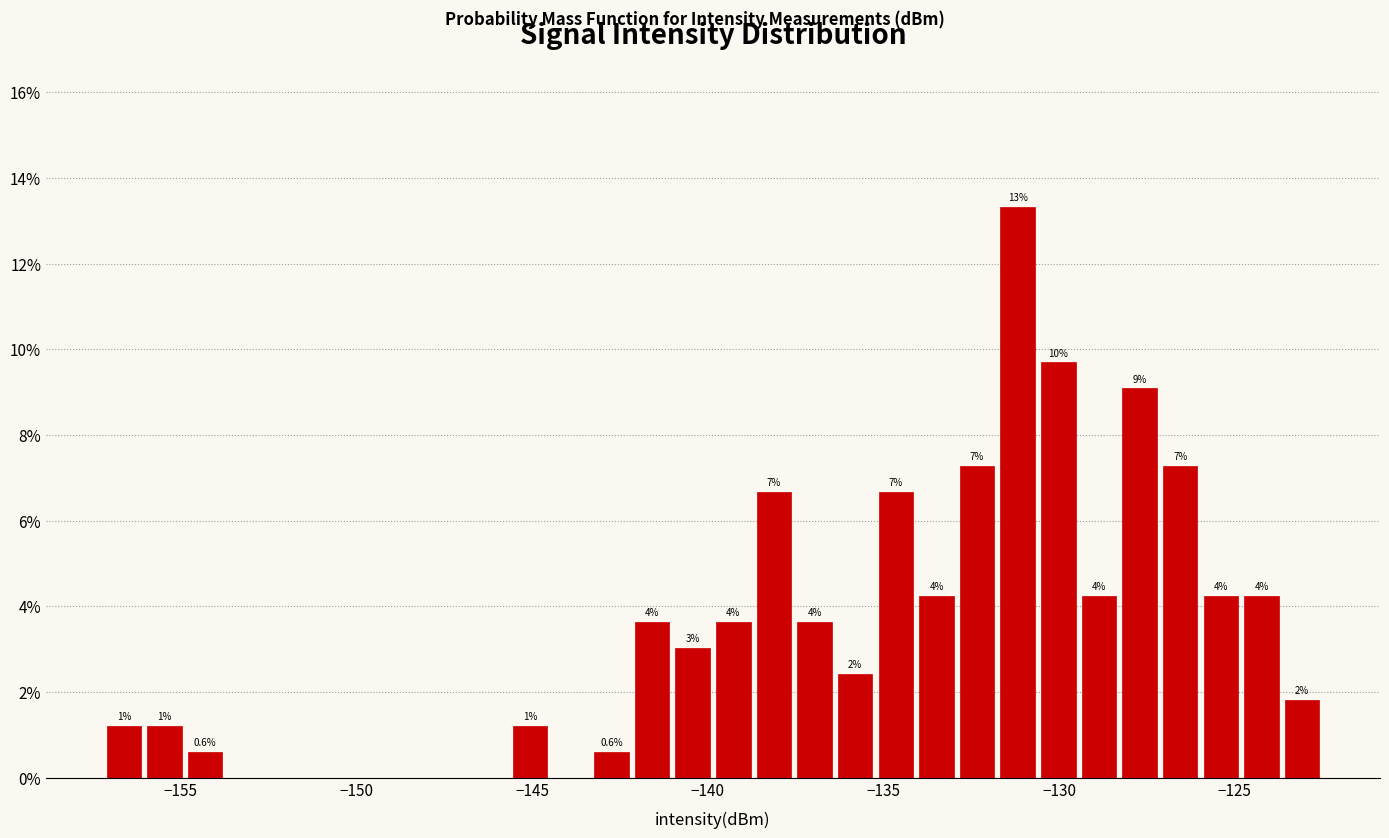

Around what value on the x-axis is the tallest bar? Give the approximate position of its centre, as read against the axis.

-131.0